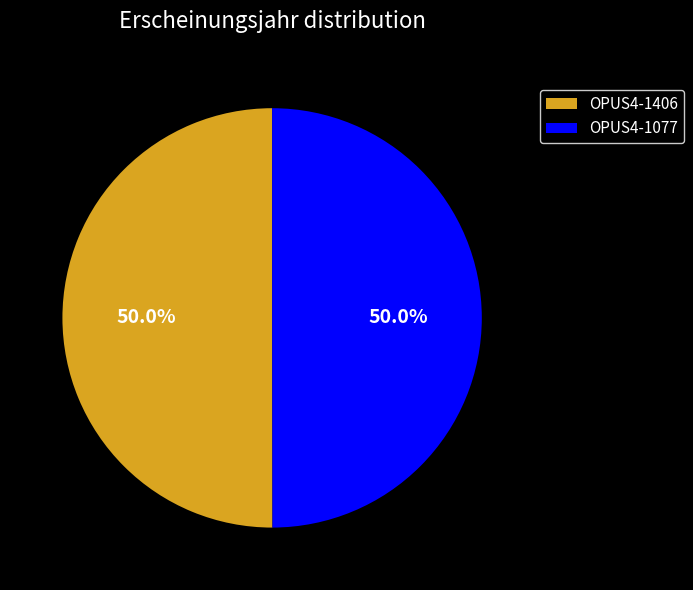

Combined, do OPUS4-1406 and OPUS4-1077 account for over 50%?

Yes